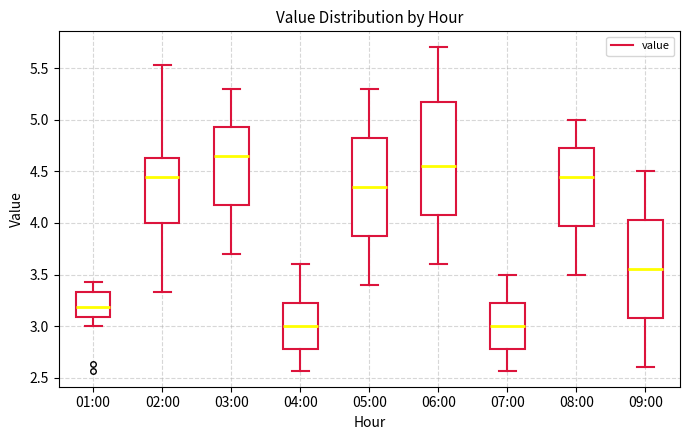

Where is the upper edge of the box for 03:00 on the y-axis? The values are not printed on the chart, so give them approximately, as read against the axis.

4.95